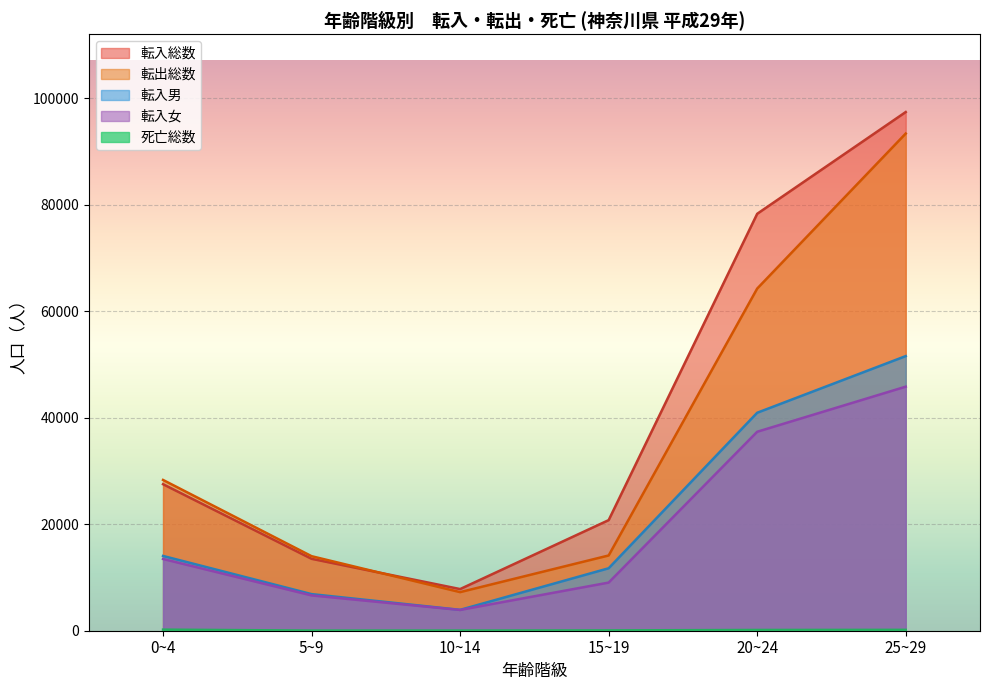

At which label does 転入総数 reach its minimum?

10~14